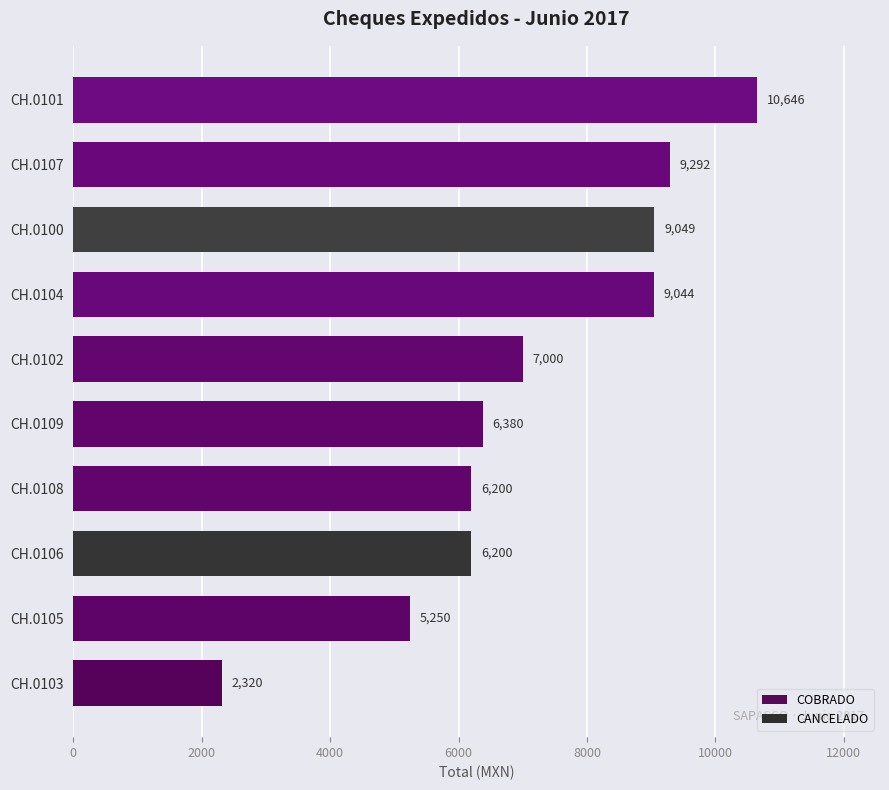

What is the change in value from CH.0108 to CH.0102?

+800.0